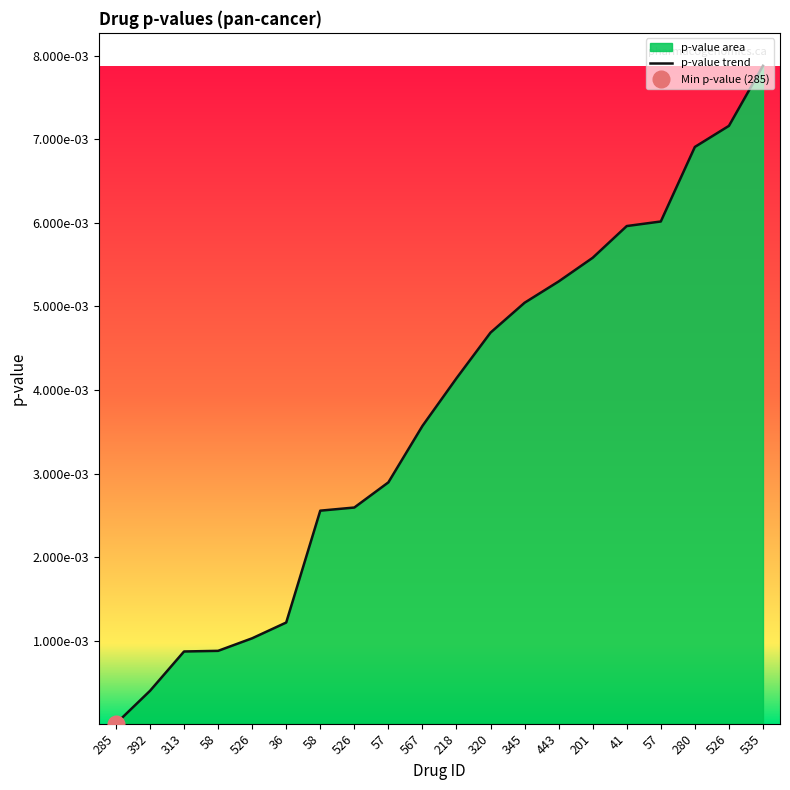

True or false: the data shows 0.0 at 201.

True